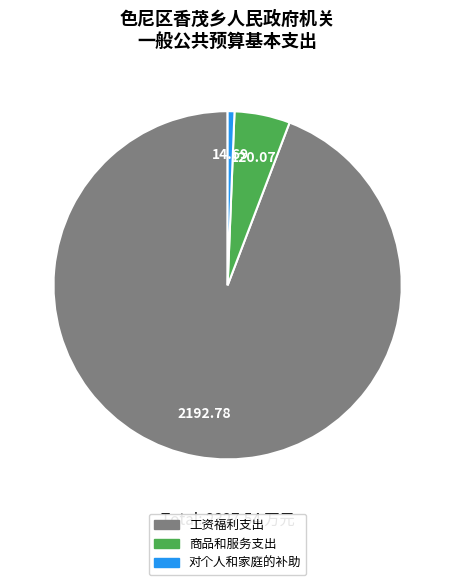

Which category has the biggest portion of the pie?

工资福利支出